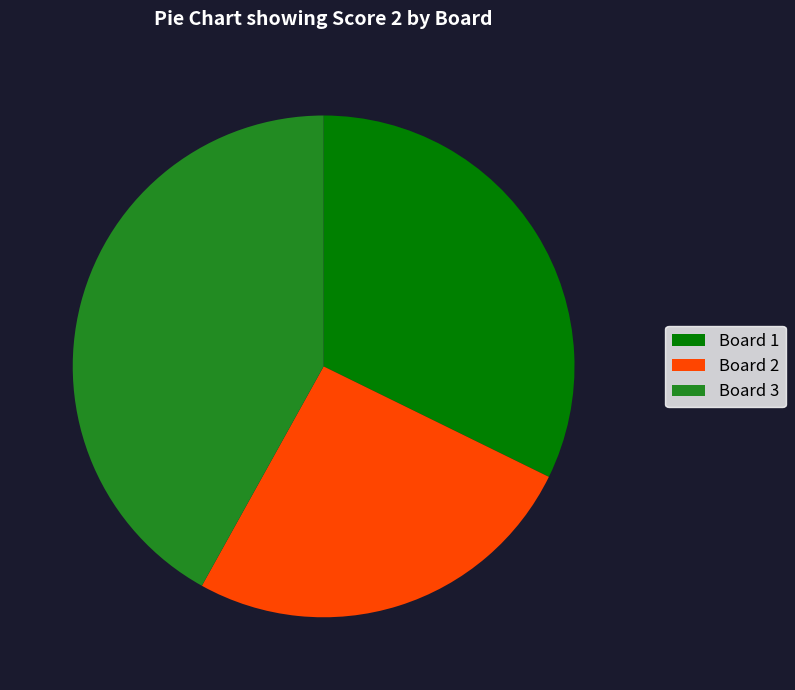

Is it true that Board 3 is 28% of the pie?

False